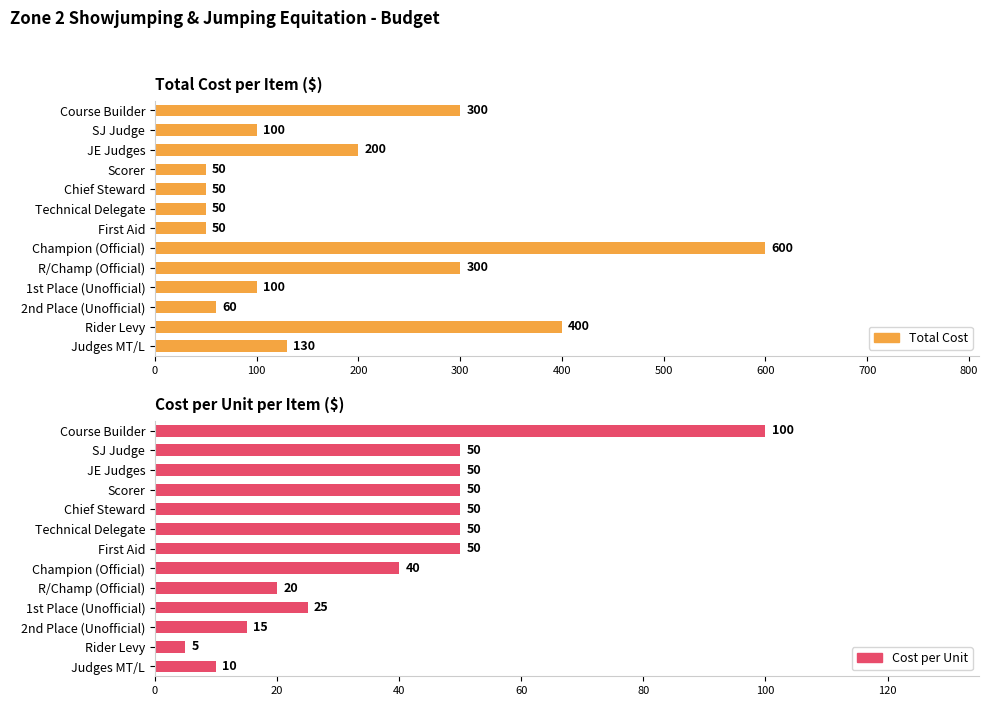

Reading right to left, extract all data points from this chart.

Total Cost: 130	400	60	100	300	600	50	50	50	50	200	100	300
Cost per Unit: 10	5	15	25	20	40	50	50	50	50	50	50	100